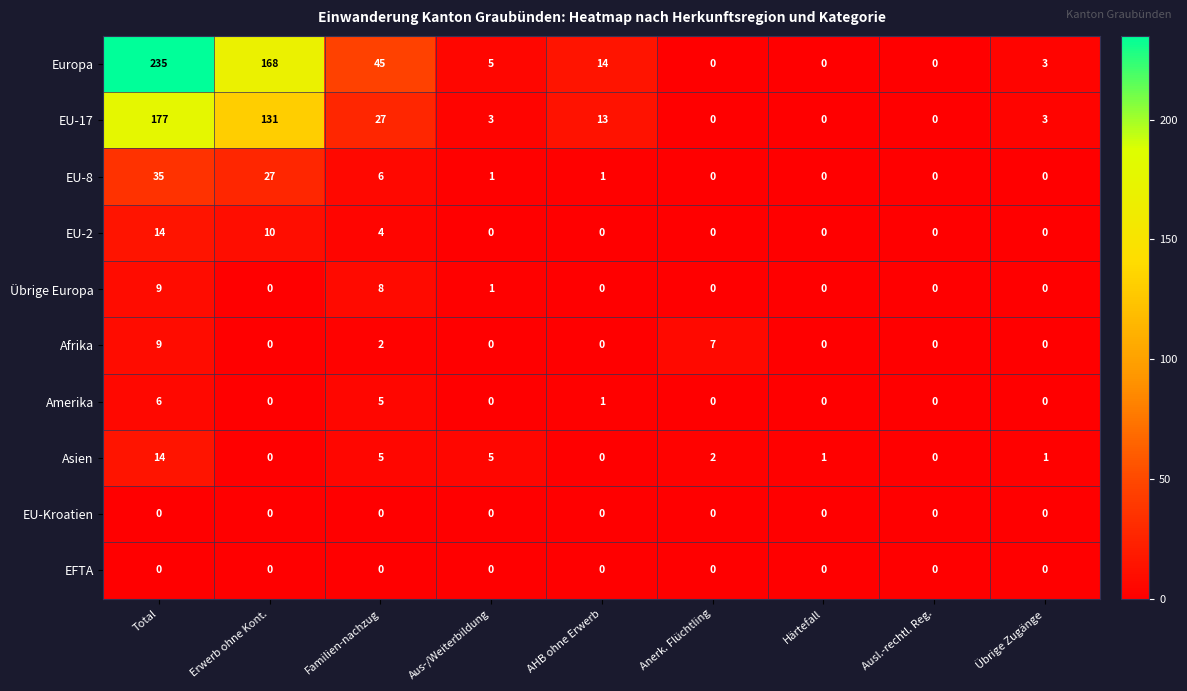

What is the spread (max minus min) of values at Anerk. Flüchtling?

7